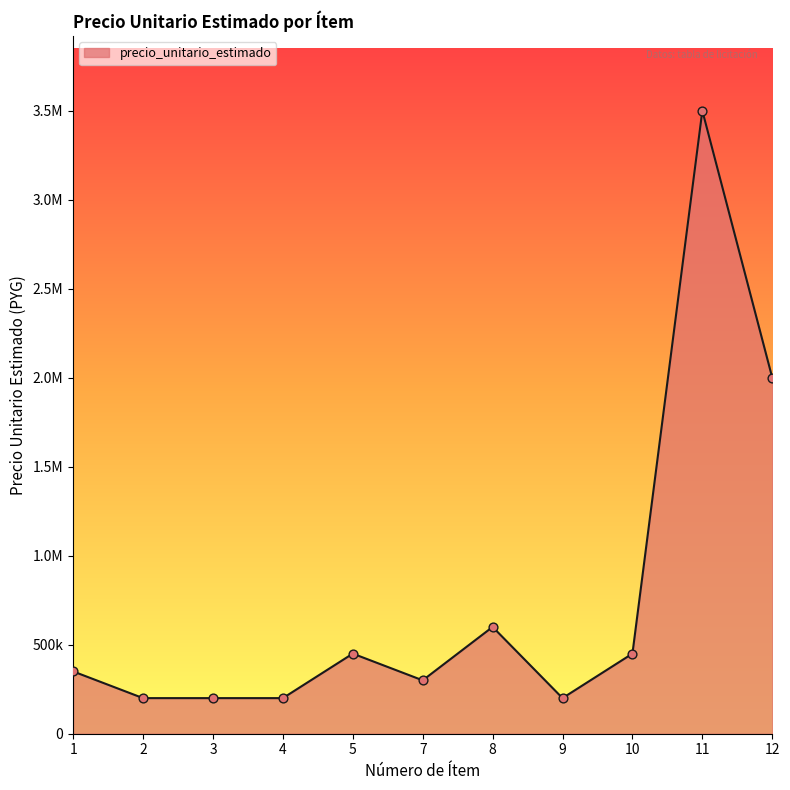

Approximately how many times larger is the value at 2 compared to 3?

1.0